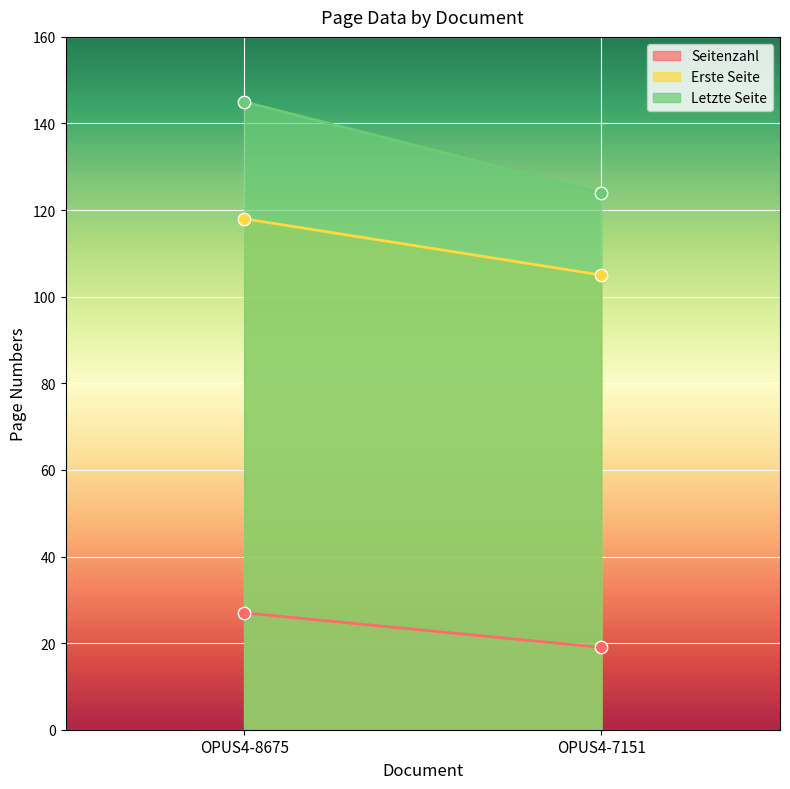

Which series has the largest total across all categories?

Letzte Seite